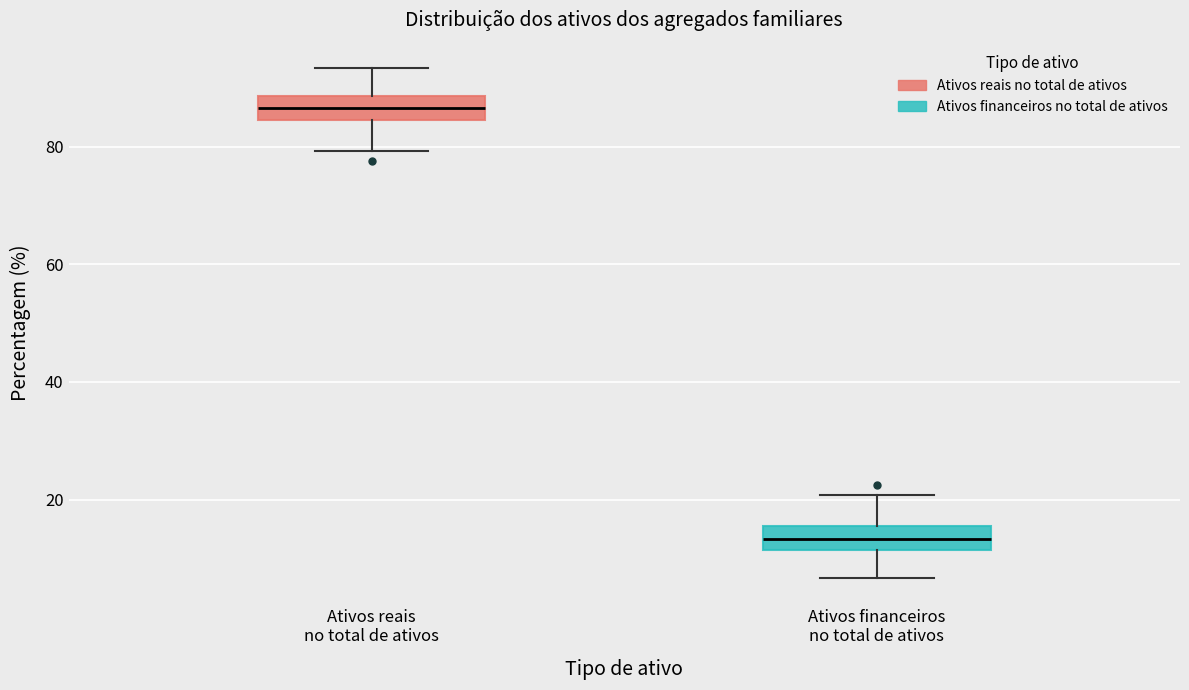

Which box's median line is the highest?

Ativos reais no total de ativos